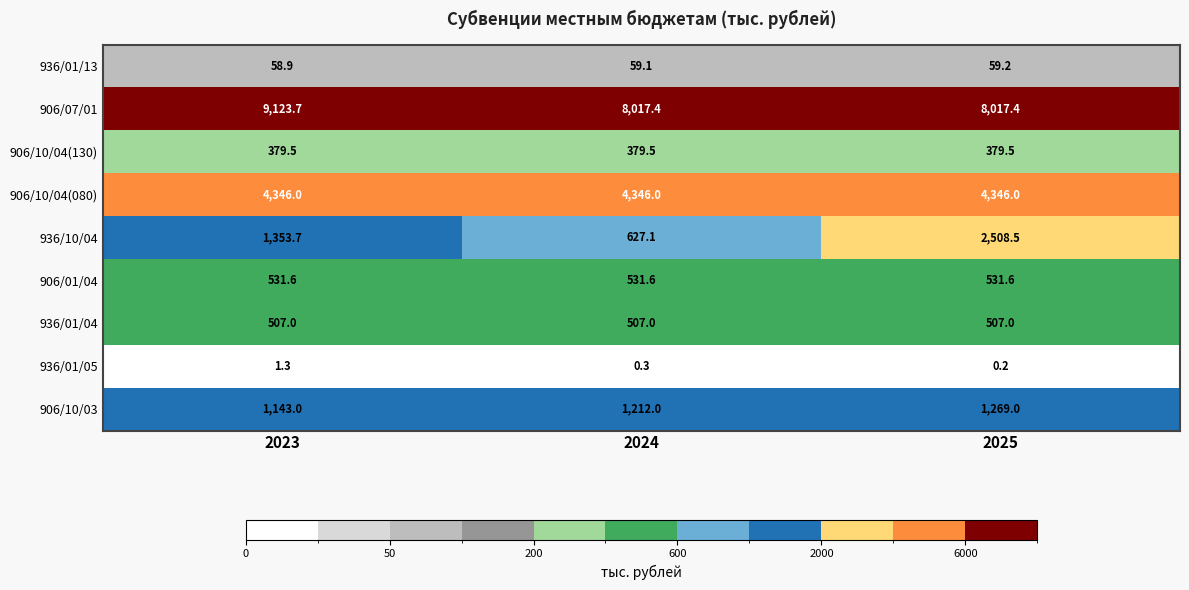

At which category is the sum across all series the highest?

2025